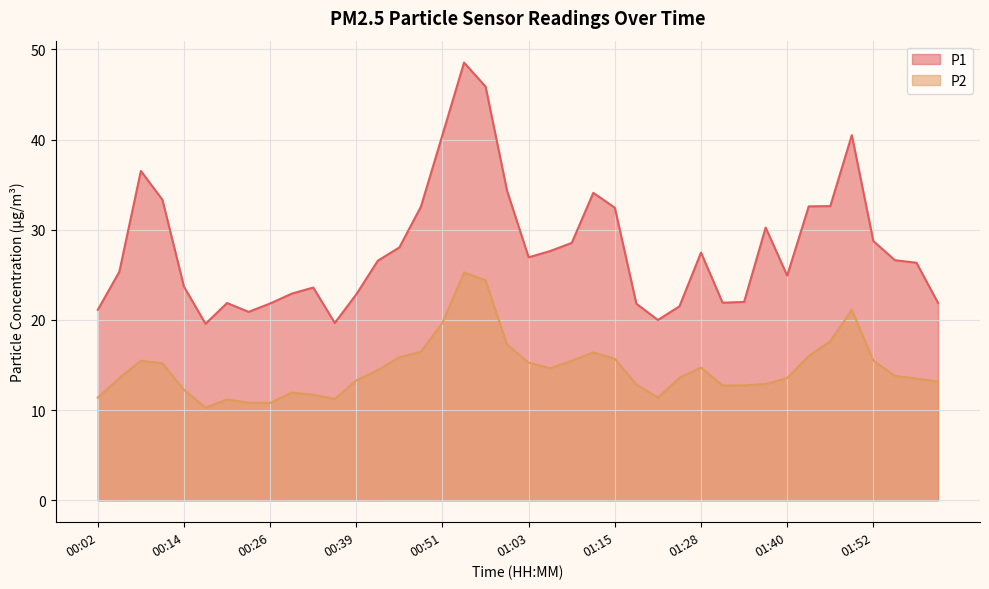

What position from the right is 00:20?

34